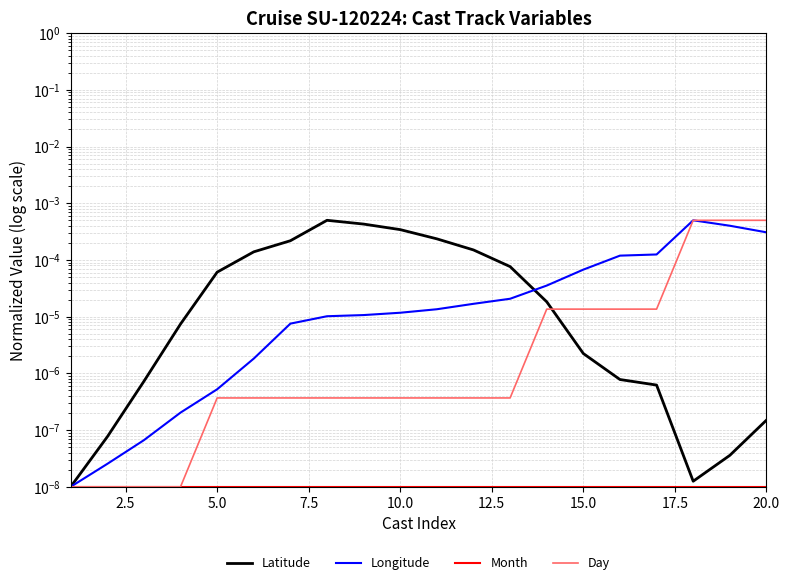

What are all the series names shown in the legend?

Latitude, Longitude, Month, Day